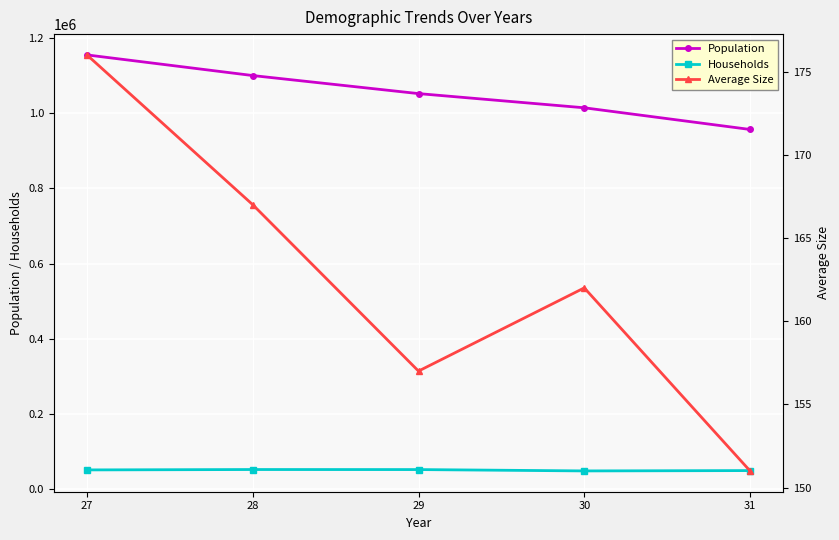

Reading left to right, list all the values displayed in this chart.

Population: 27=1155713	28=1100752	29=1052688	30=1014914	31=957179
Households: 27=50611	28=51618	29=51503	30=47913	31=48825
Average Size: 27=176	28=167	29=157	30=162	31=151